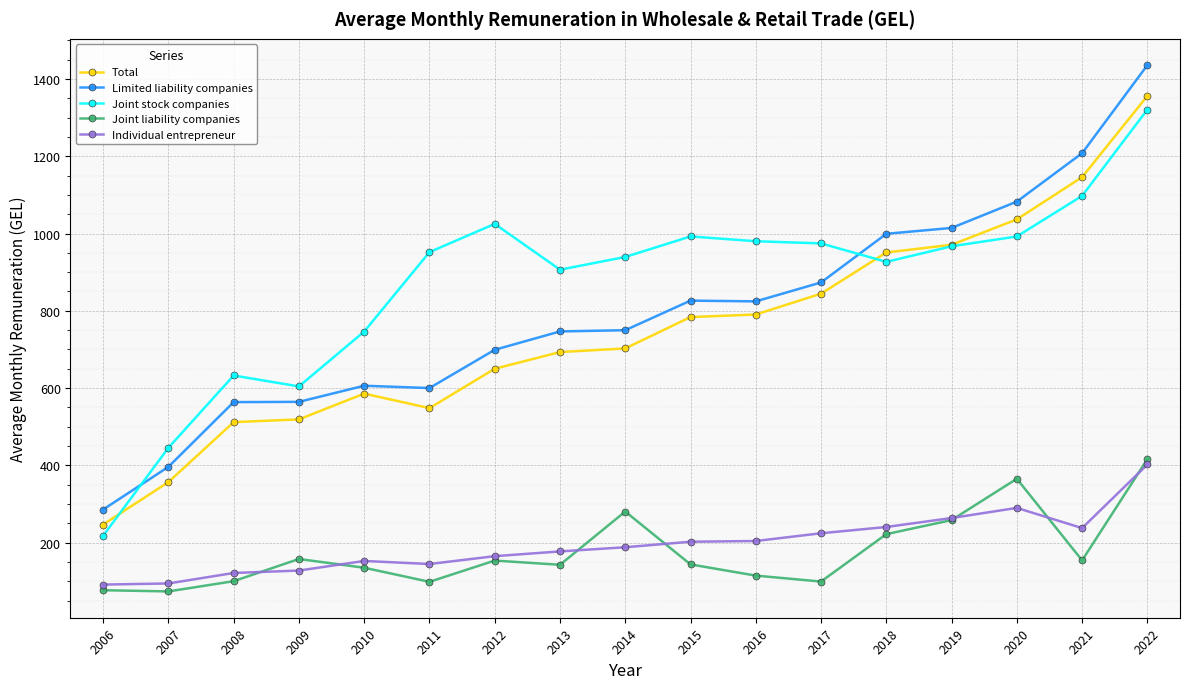

What are all the series names shown in the legend?

Total, Limited liability companies, Joint stock companies, Joint liability companies, Individual entrepreneur